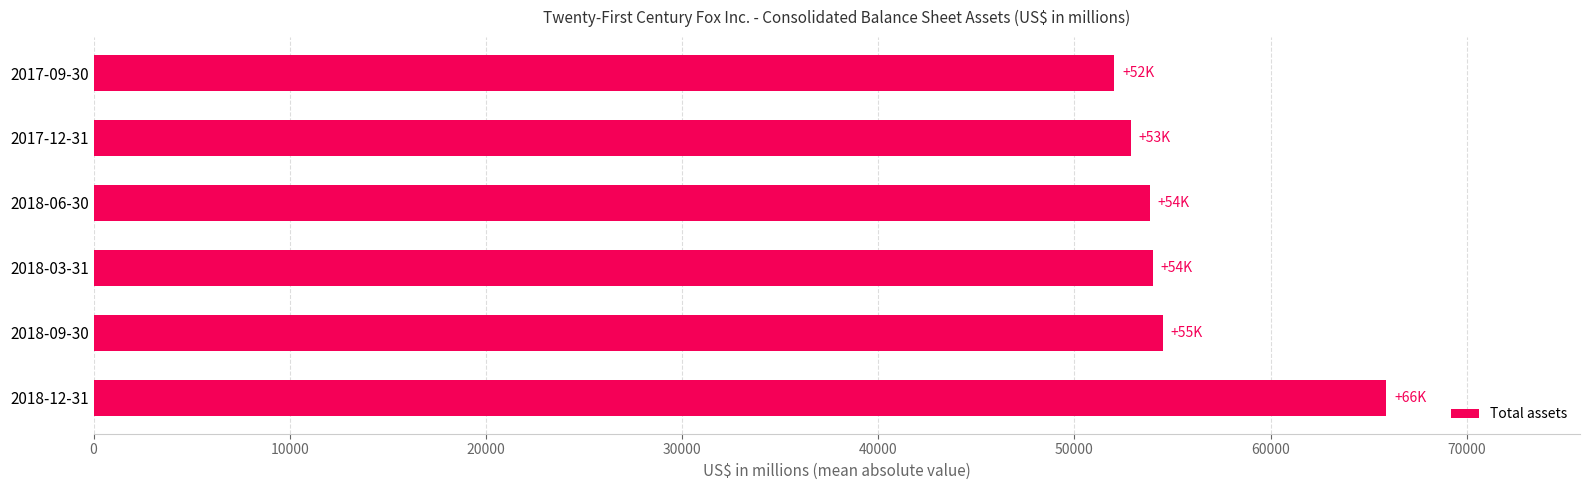

How many data points are less than 53978?

3